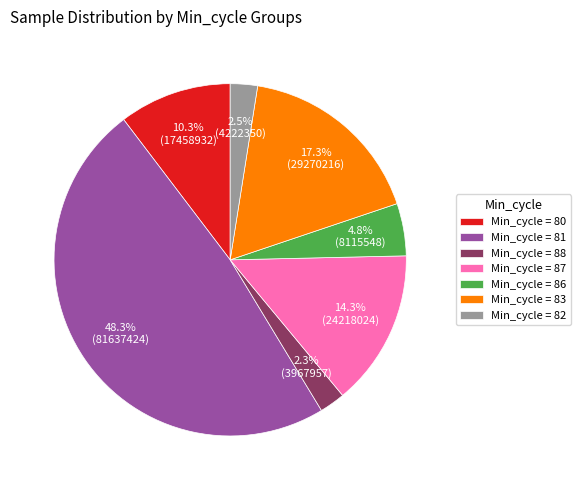

Between Min_cycle = 82 and Min_cycle = 83, which is larger?

Min_cycle = 83